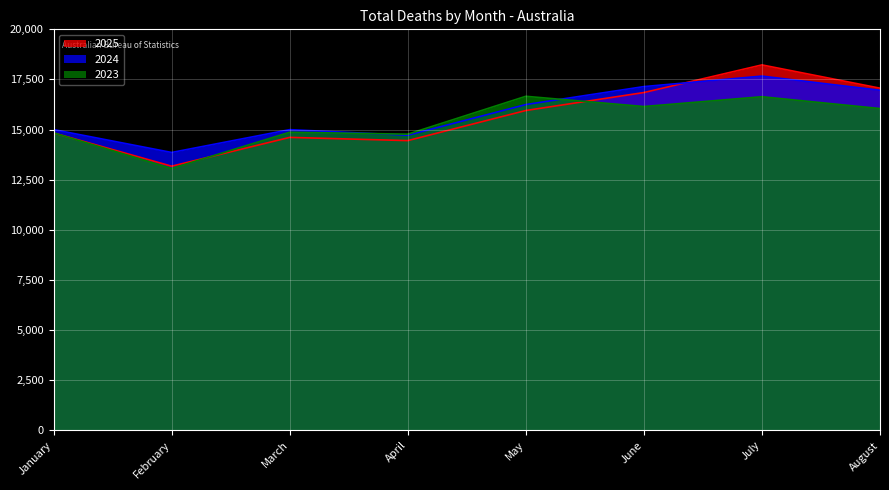

Reading right to left, transcribe all the data shown in this chart.

2025: August=17066	July=18226	June=16848	May=15952	April=14451	March=14612	February=13175	January=14832
2024: August=16962	July=17668	June=17145	May=16249	April=14719	March=14998	February=13860	January=15001
2023: August=16049	July=16639	June=16150	May=16661	April=14772	March=14868	February=13060	January=14836